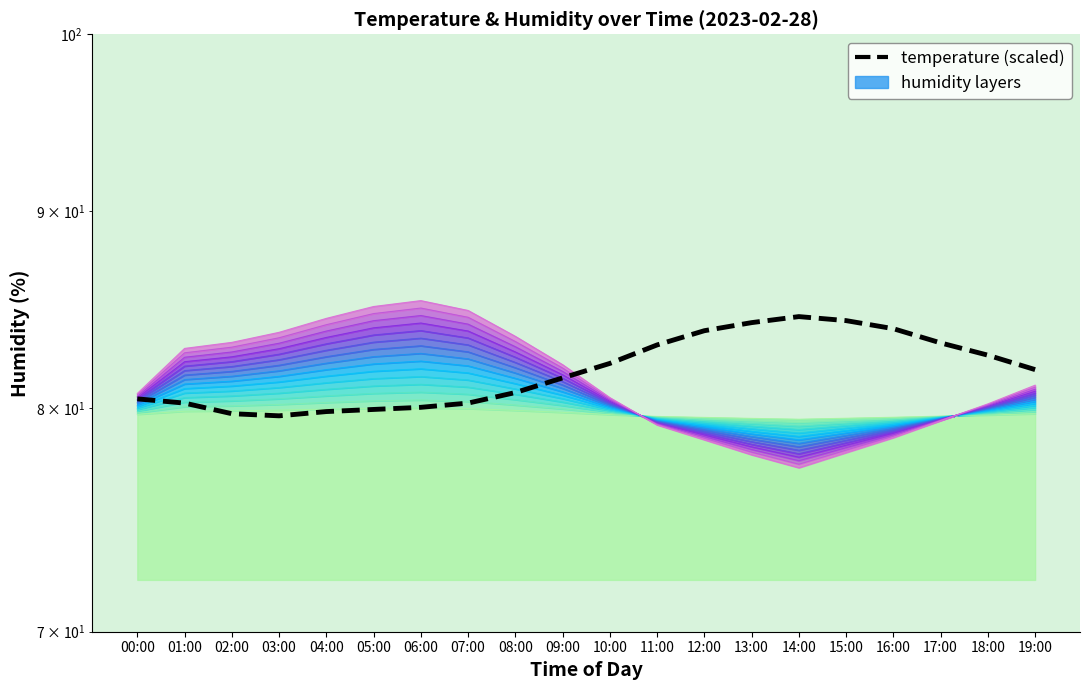

How many interior local peaks (higher than both neighbors) does the data have?

1